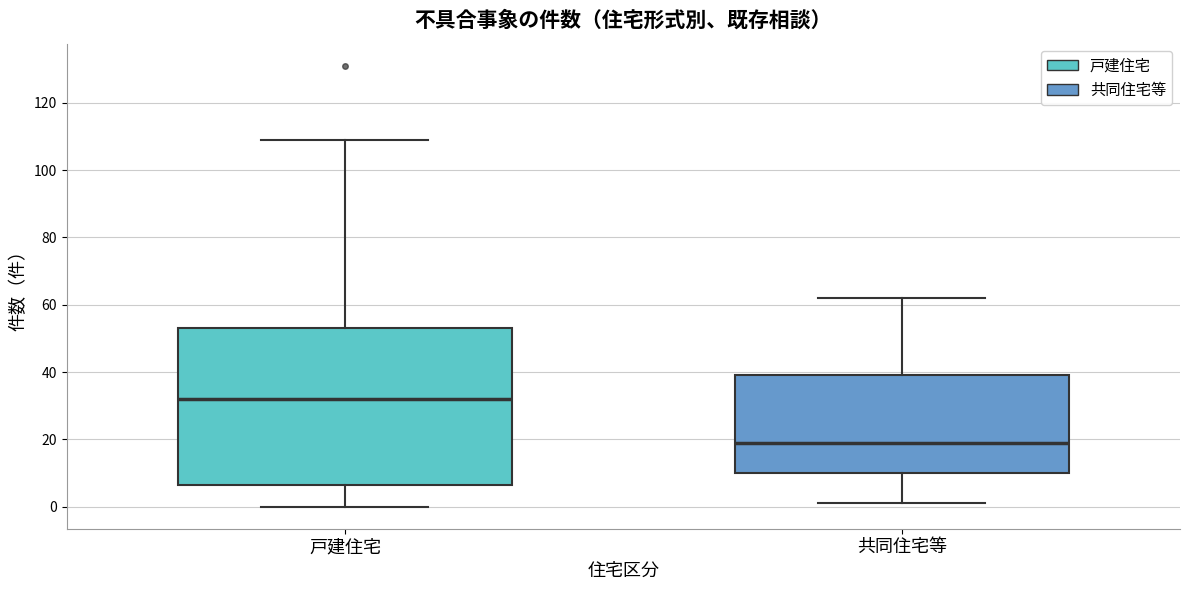

Which box has the lowest median line?

共同住宅等